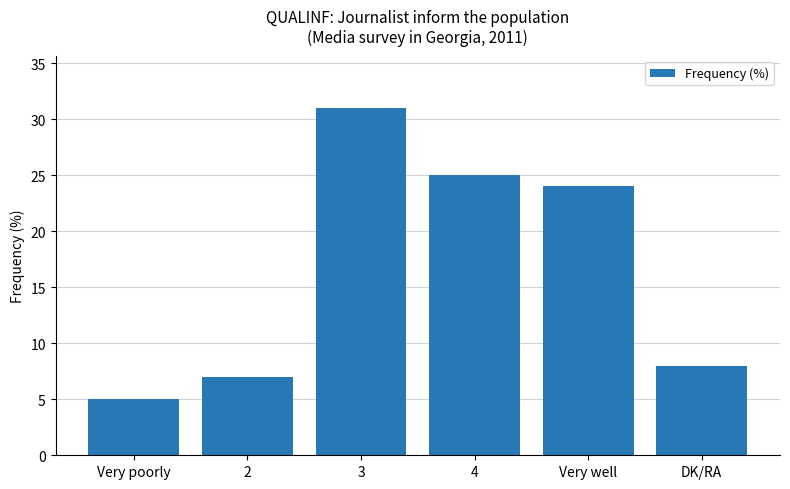

Reading right to left, transcribe all the data shown in this chart.

8	24	25	31	7	5